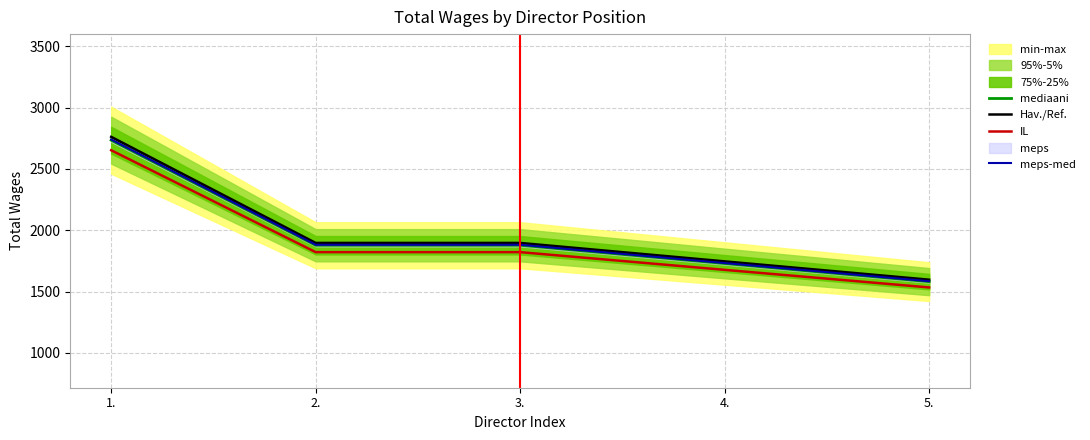

At how many categories does at least one series exceed 2550?

1